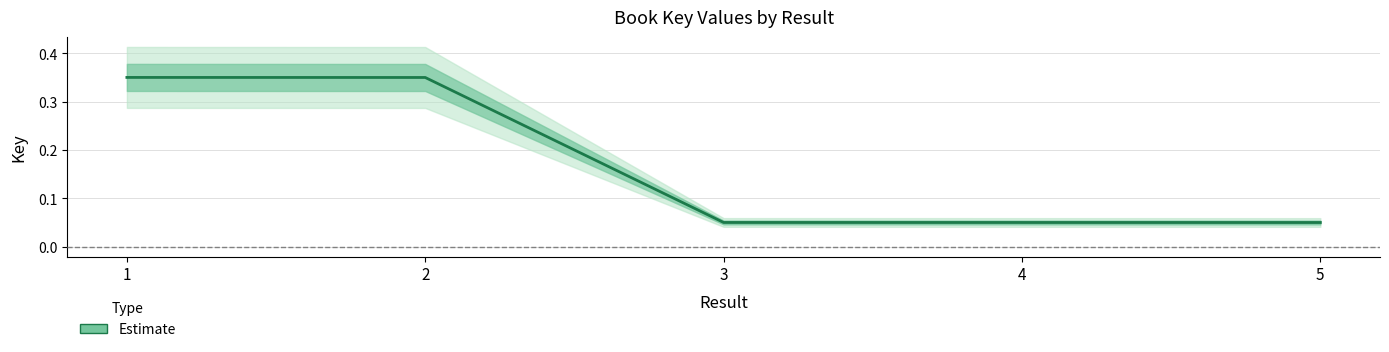

Count the values in the range 0 to 1.

5